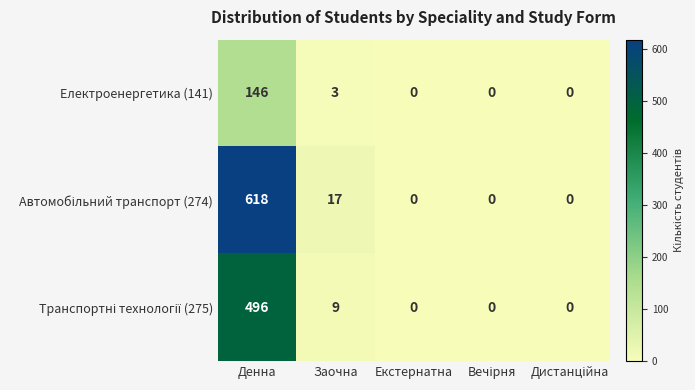

At which category is the sum across all series the highest?

Денна